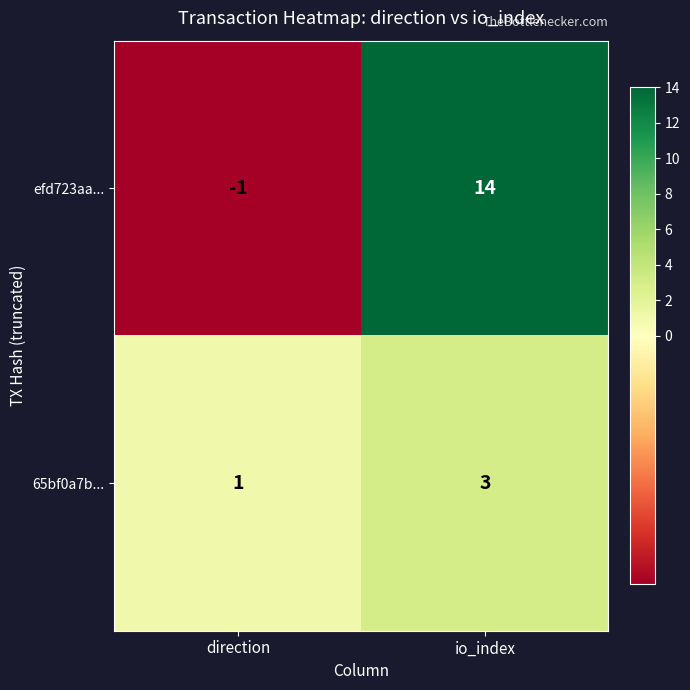

What is the difference between the efd723aa... values at io_index and direction?

15